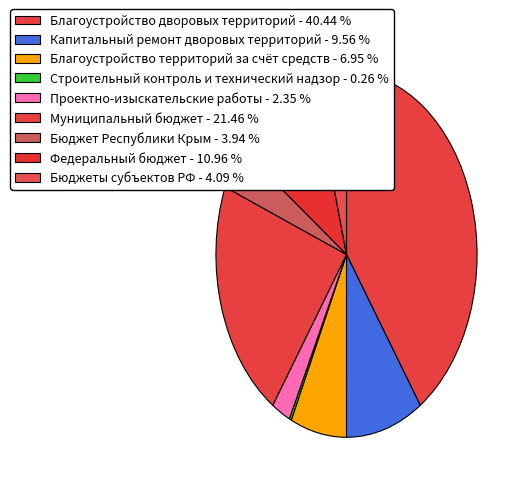

Is it true that Бюджеты субъектов РФ is 18% of the pie?

False